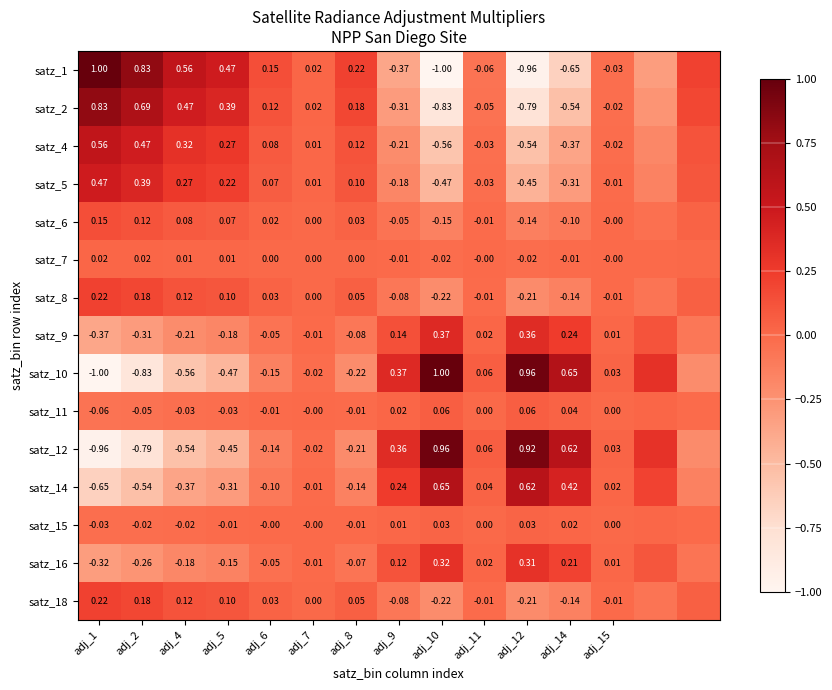

What is the minimum value for satz_14?

-0.6